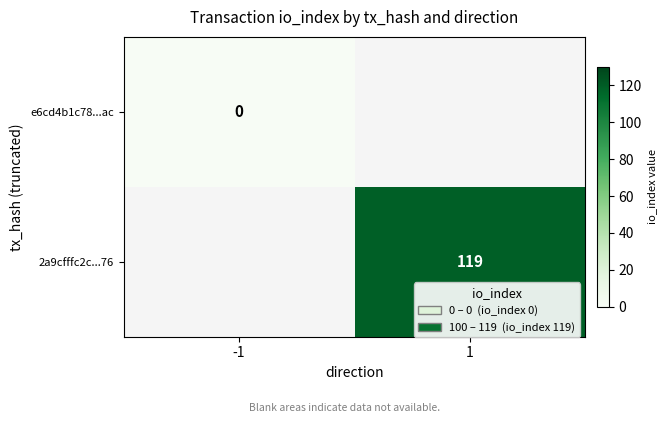

The 2a9cfffc2c...76 series shows 60.8 at 1. True or false?

False